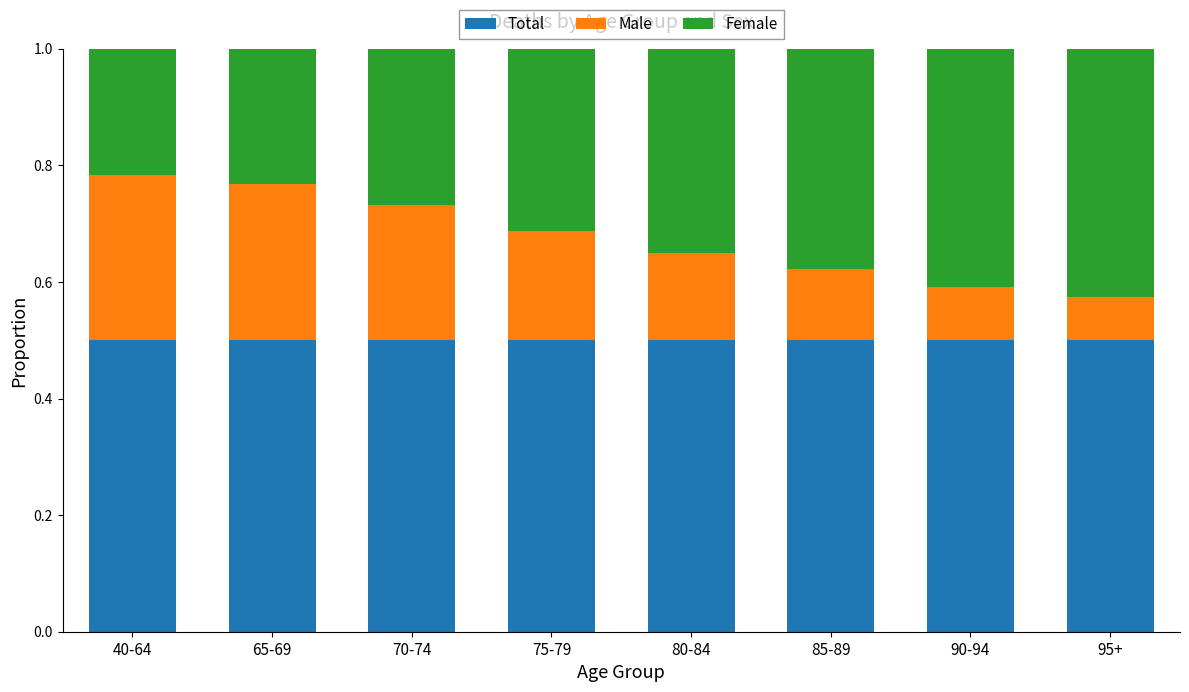

What is the sum of all Total values?

4.0